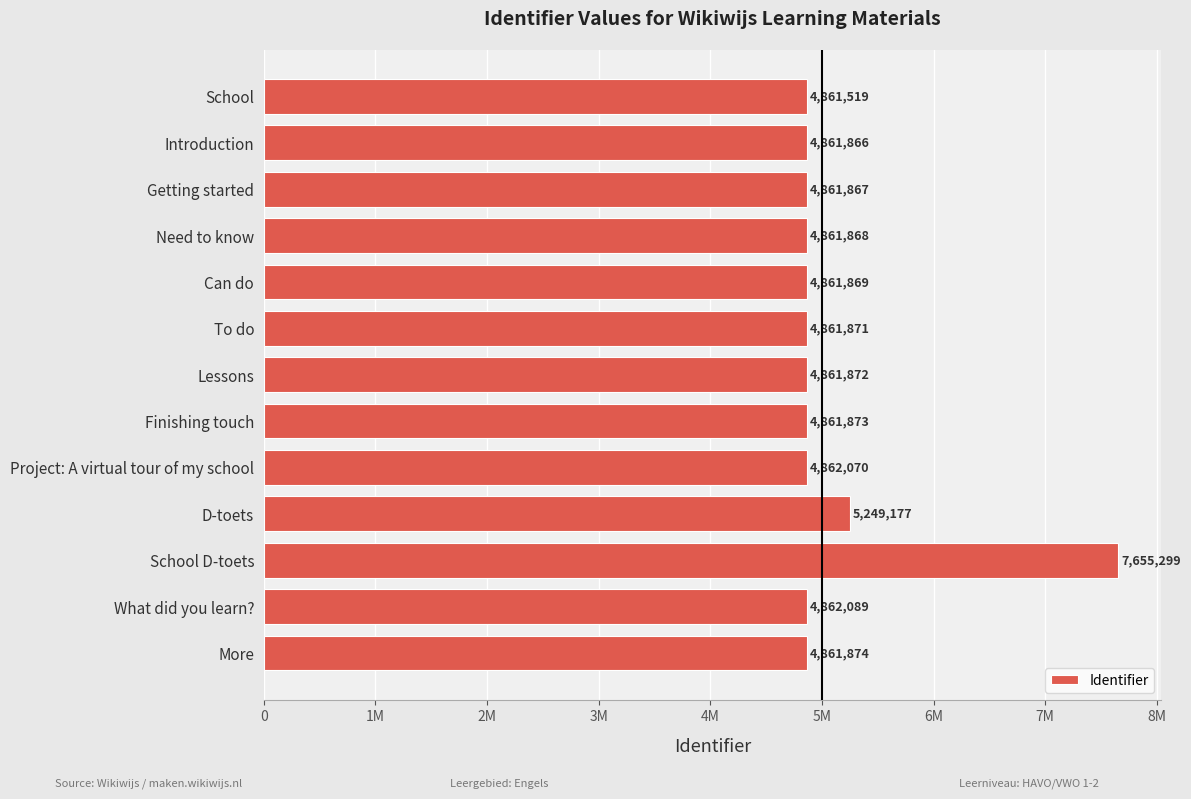

Are the bars horizontal?

Yes